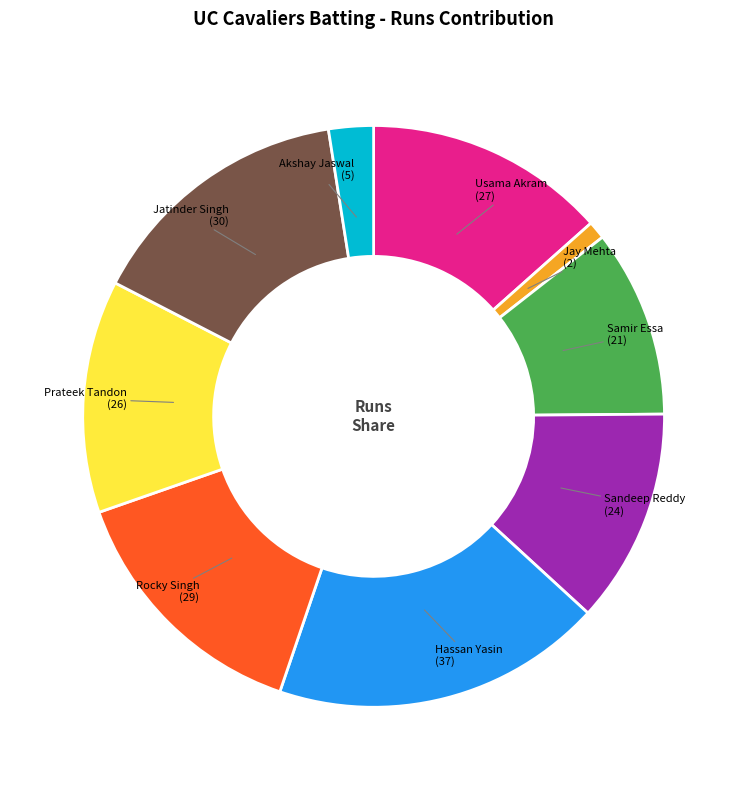

Is there any slice that represents more than half of the pie?

No